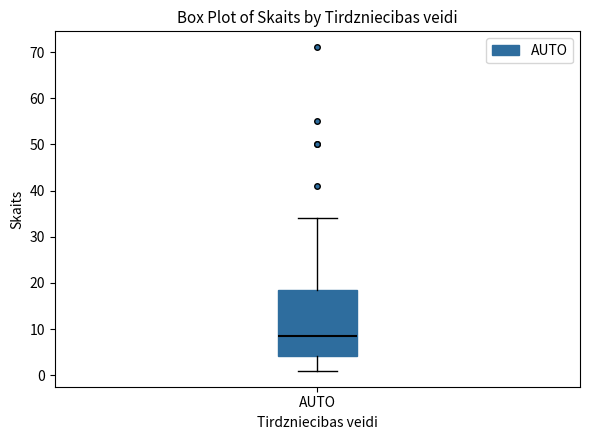

Where does the upper whisker of the box for AUTO end on the y-axis? The values are not printed on the chart, so give them approximately, as read against the axis.

34